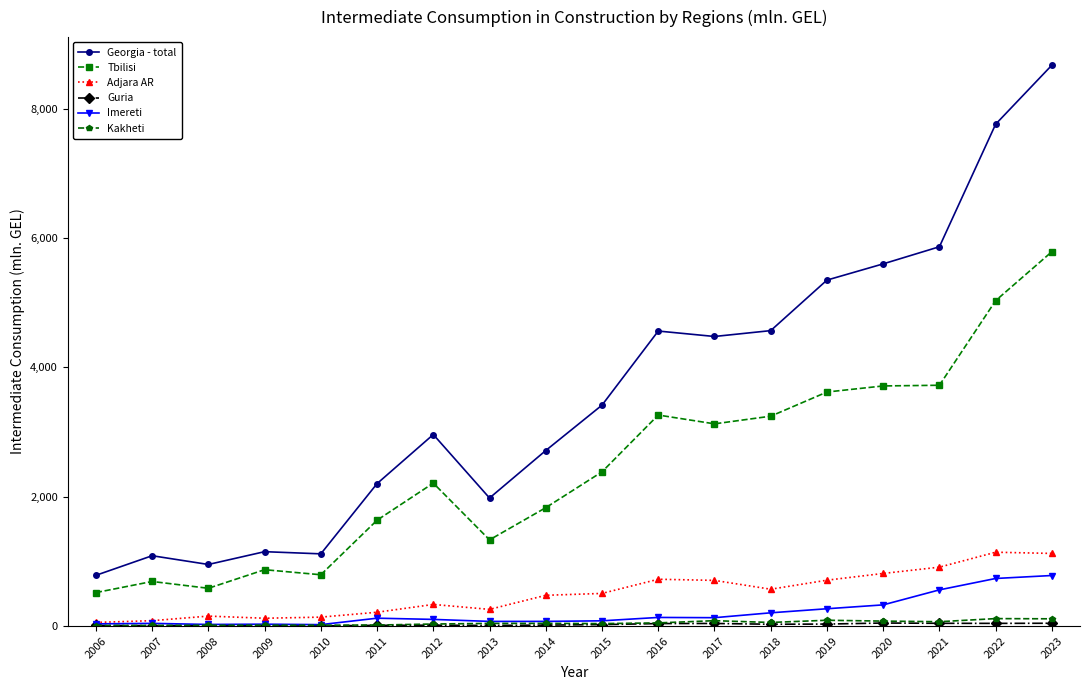

What is the difference between the maximum and minimum values in the Adjara AR series?

1085.5